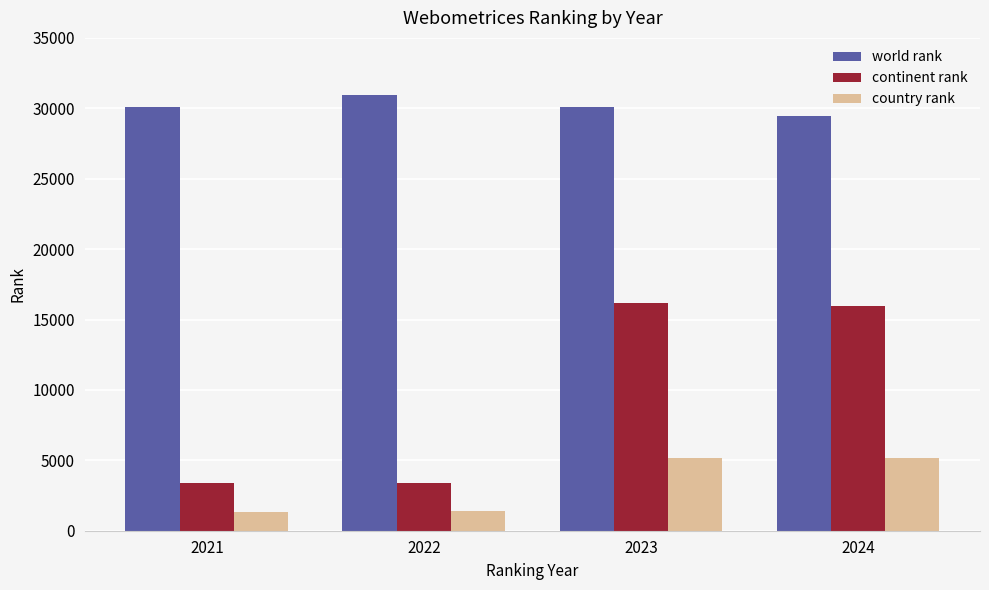

Is it true that world rank equals 47571 at 2021?

False